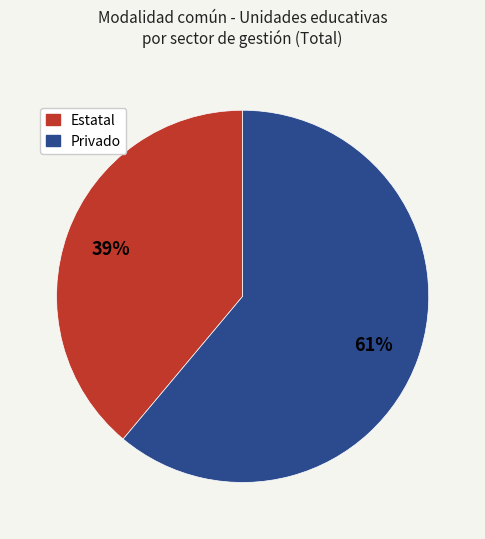

True or false: Estatal accounts for 39% of the total.

True